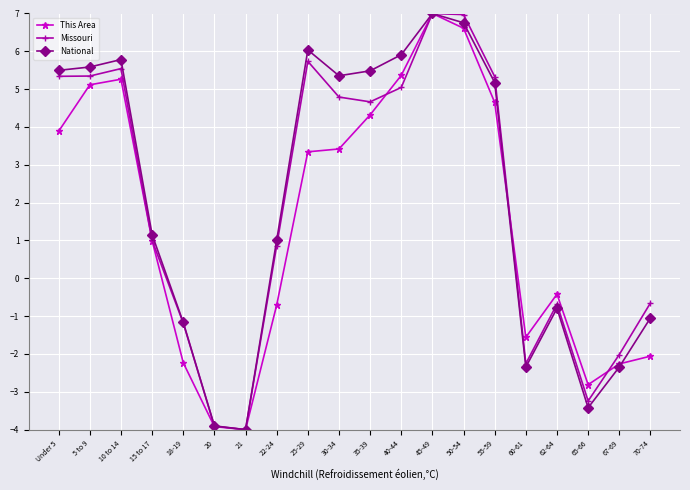

True or false: This Area has a value of 5.1 at 5 to 9.

True